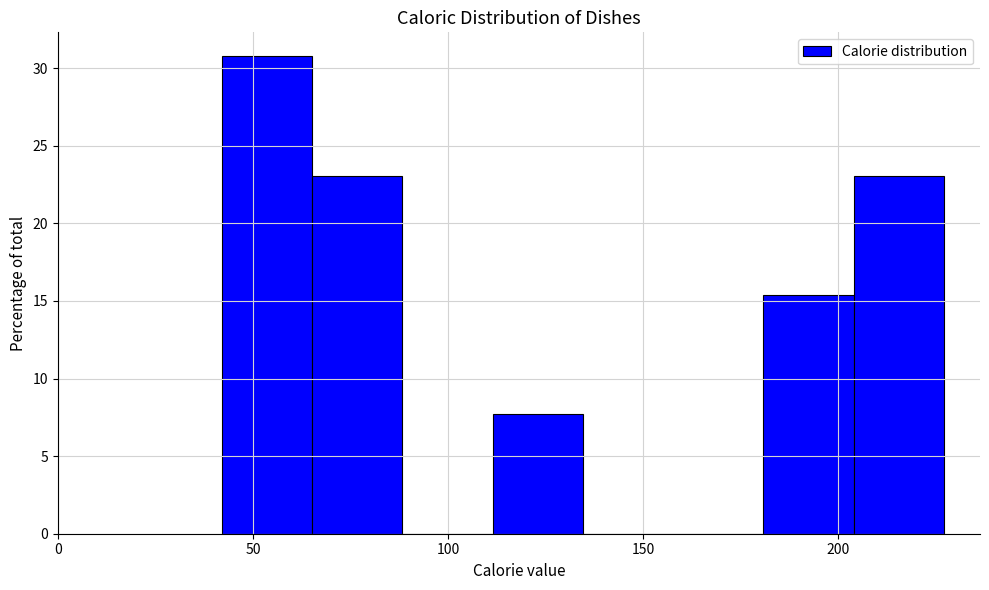

Reading left to right, transcribe this chart: for each bar, give the range it covers on the x-axis and its height. Neither the bar edges nor the heights are printed on the chart, so give them approximately, as read against the axes.

40 to 65: 31.0
65 to 90: 23.0
90 to 110: 0
110 to 135: 7.5
135 to 160: 0
160 to 180: 0
180 to 205: 15.5
205 to 225: 23.0